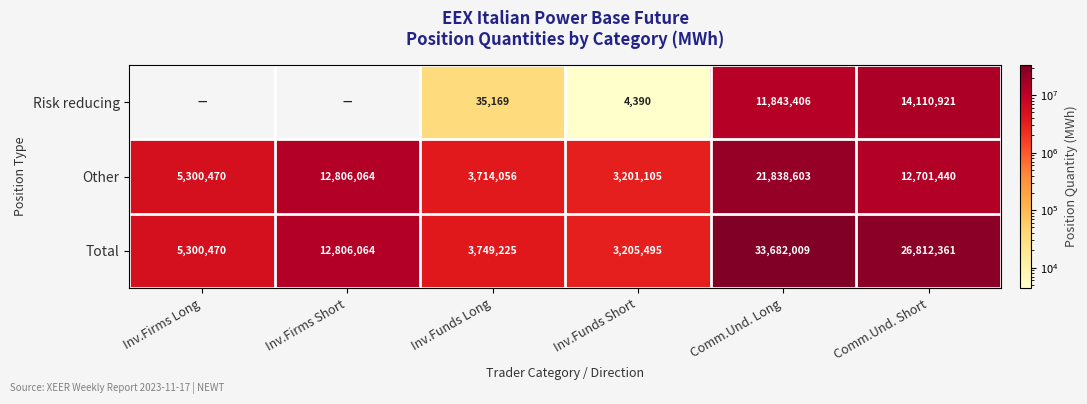

At which category is the sum across all series the highest?

Comm.Und. Long